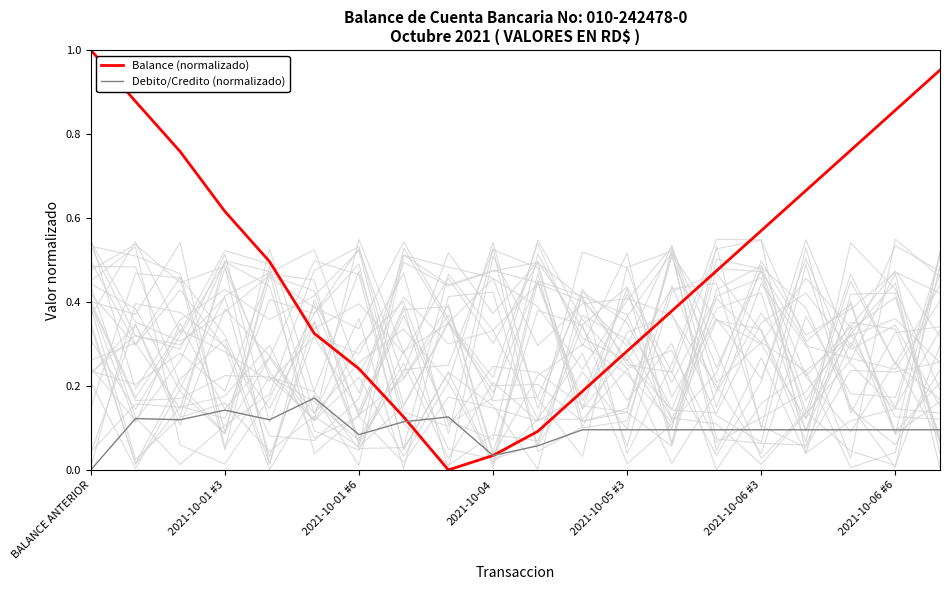

At which label does Debito/Credito (normalizado) reach its minimum?

BALANCE ANTERIOR